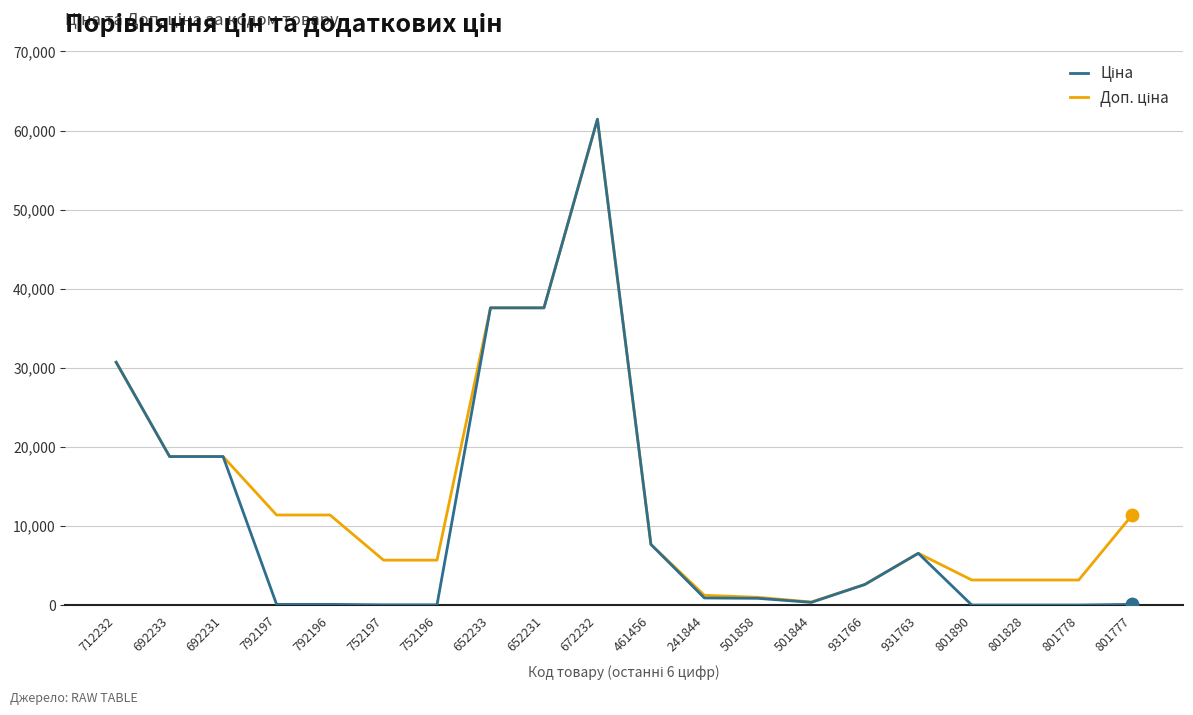

At which category is the sum across all series the highest?

672232